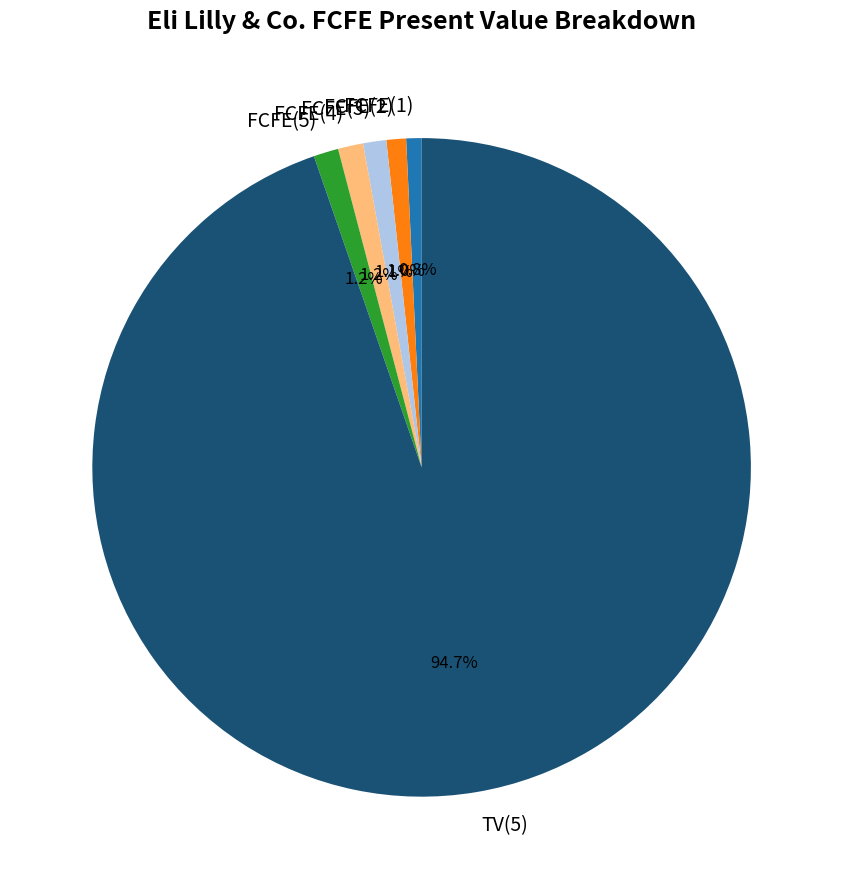

What is the majority slice?

TV(5)